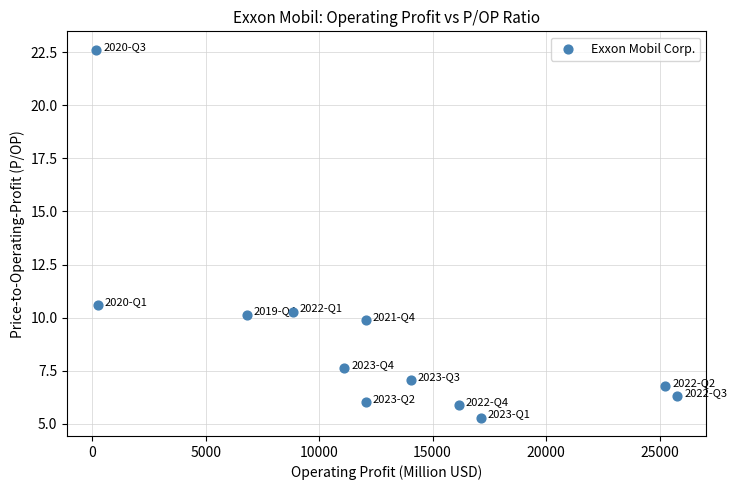

What is the average Y value?

9.0